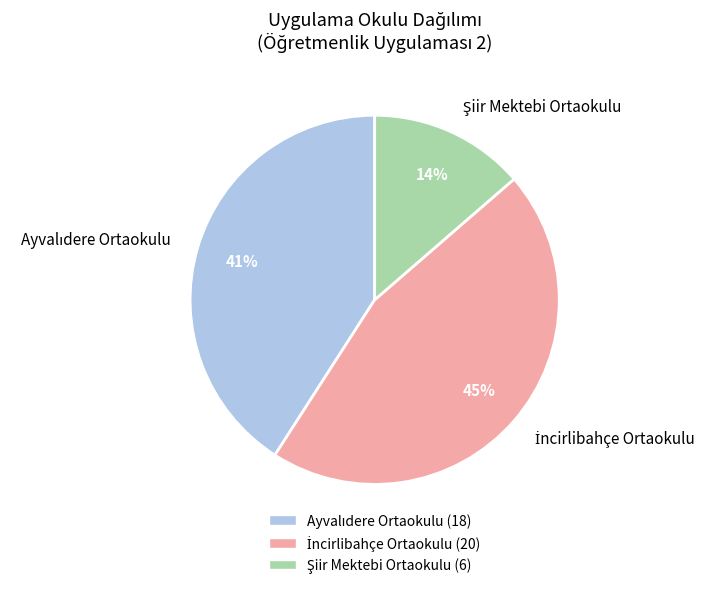

Is there any slice that represents more than half of the pie?

No